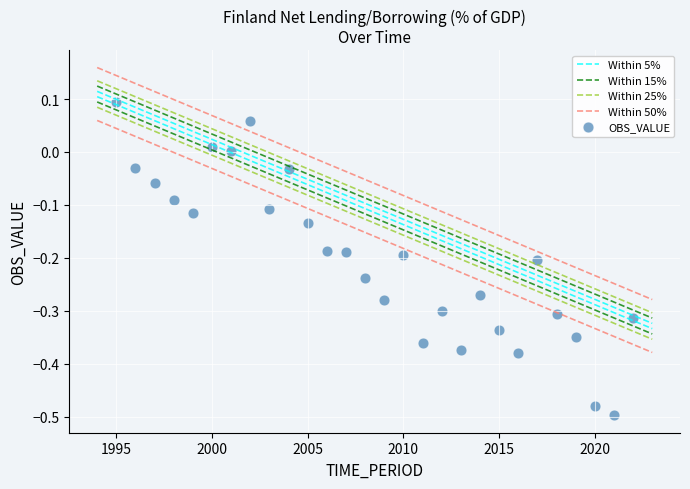

What is the range of X values (max minus min)?

27.0